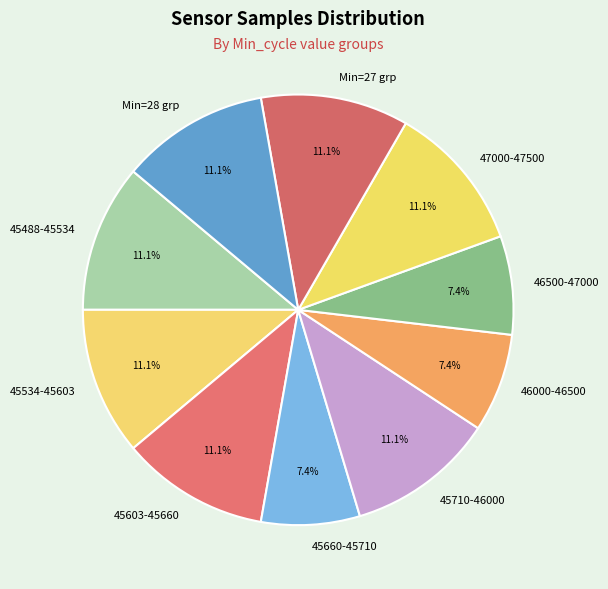

What is the ratio of the value at 45488-45534 to the value at 46500-47000?

1.5